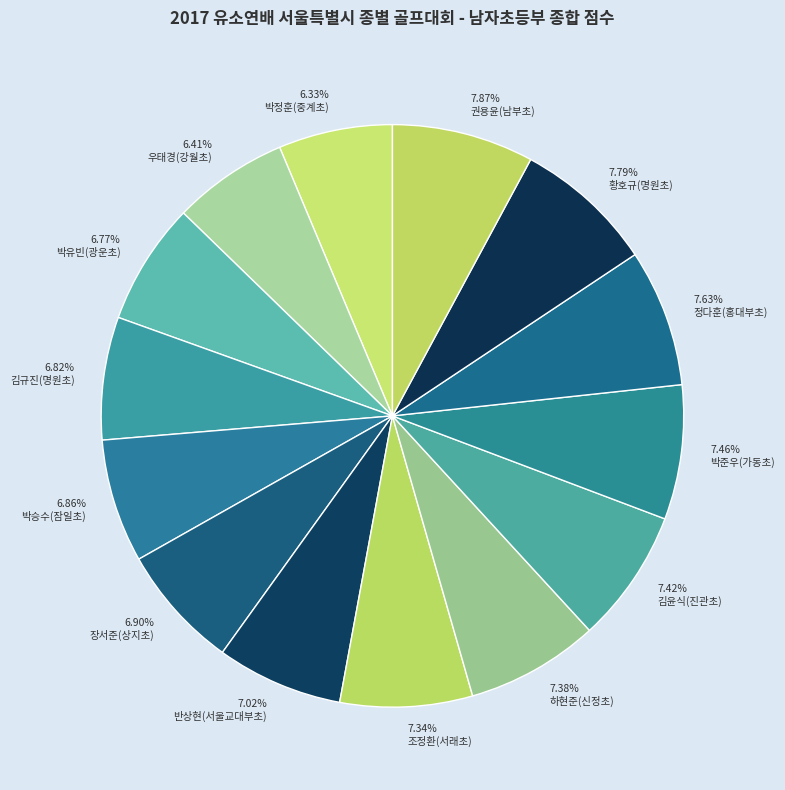

What percentage is the 박승수(잠일초) slice, to the nearest percent?

7%